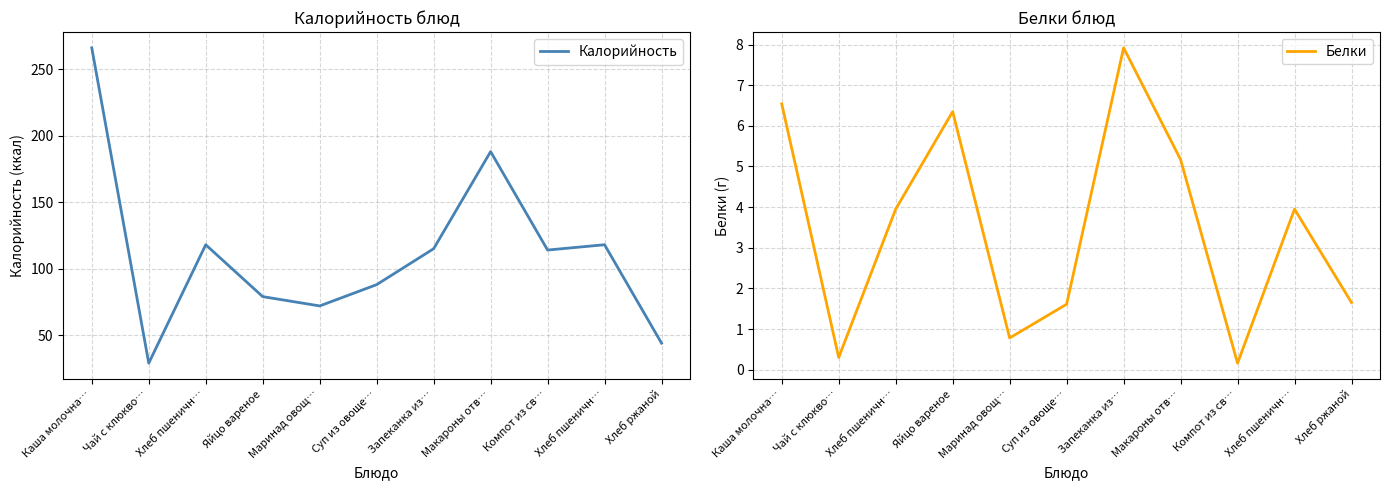

At how many categories does at least one series exceed 35?

10